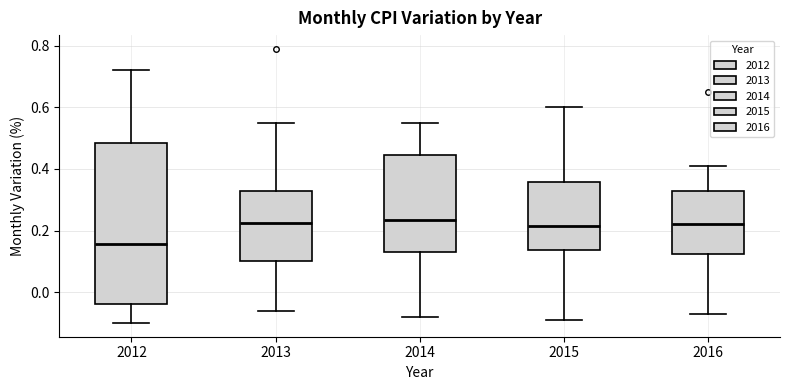

Where does the upper whisker of the box at x = 2013 end on the y-axis? The values are not printed on the chart, so give them approximately, as read against the axis.

0.56